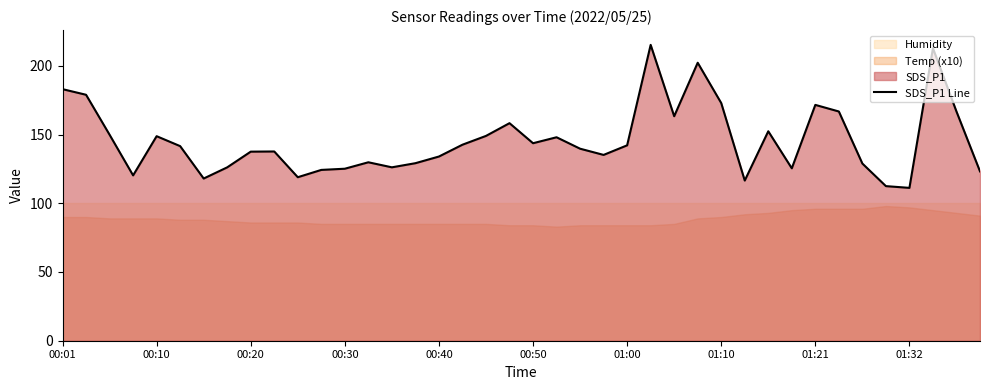

Where does the data first go above 141?

00:01